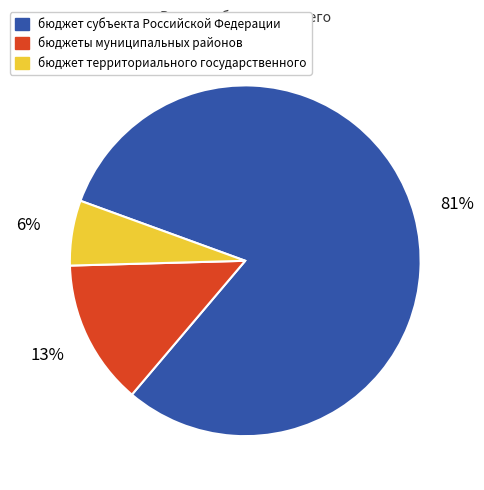

What percentage is the бюджет субъекта Российской Федерации slice, to the nearest percent?

81%